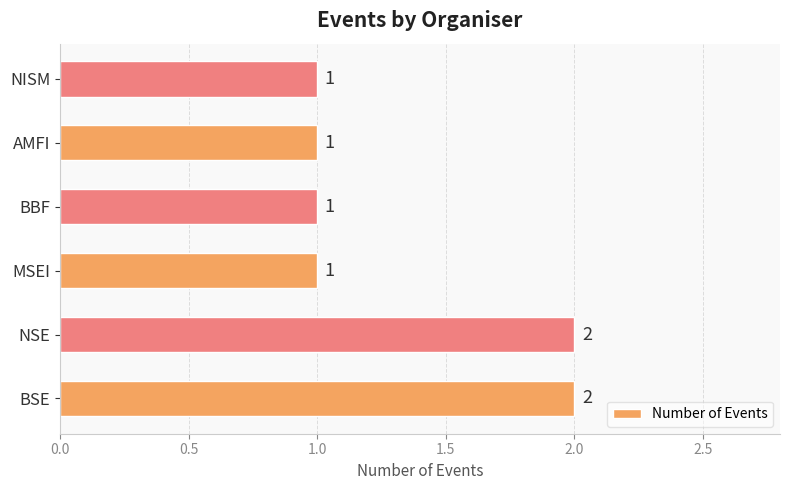

The chart shows a value of 3 at BSE. True or false?

False